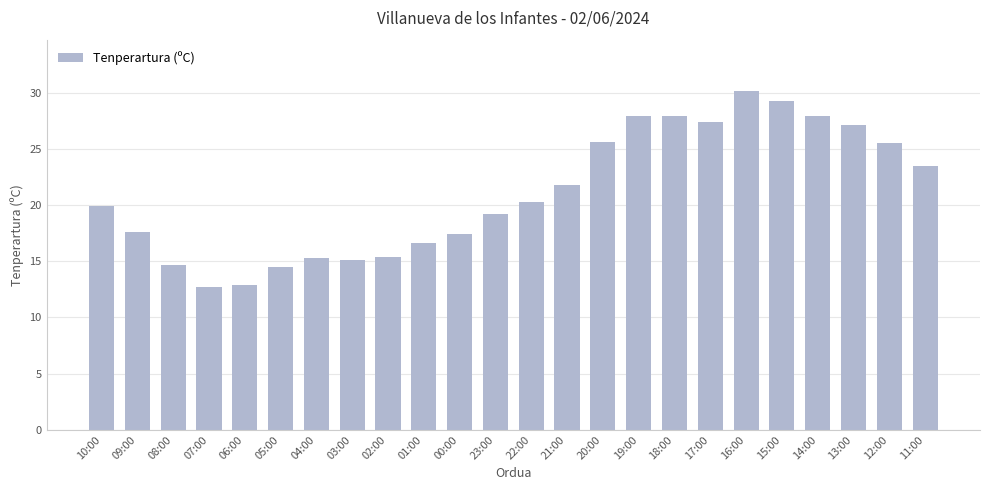

What is the difference between the values at 06:00 and 10:00?

7.0